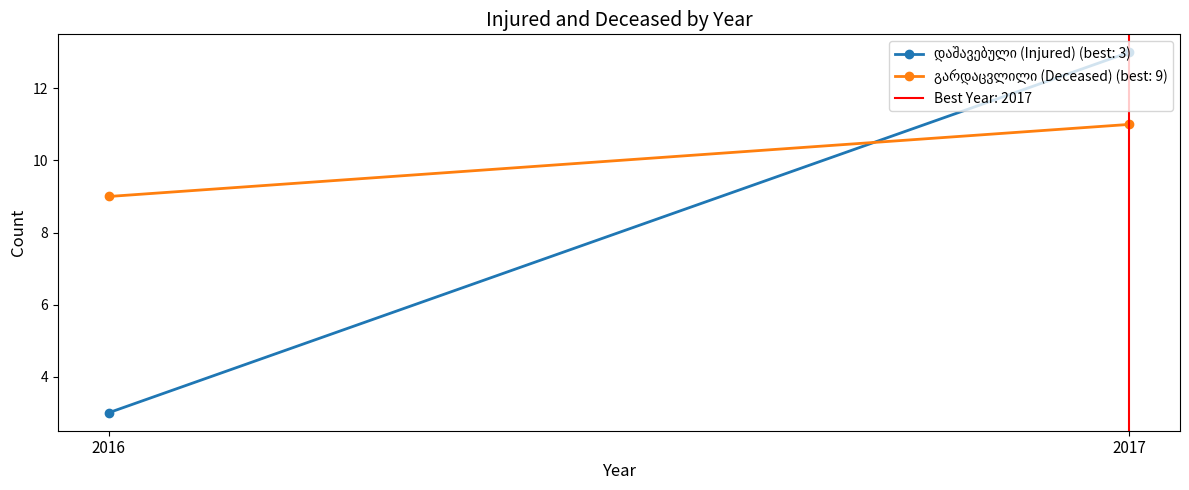

Which series has the widest spread of values?

დაშავებული (Injured)